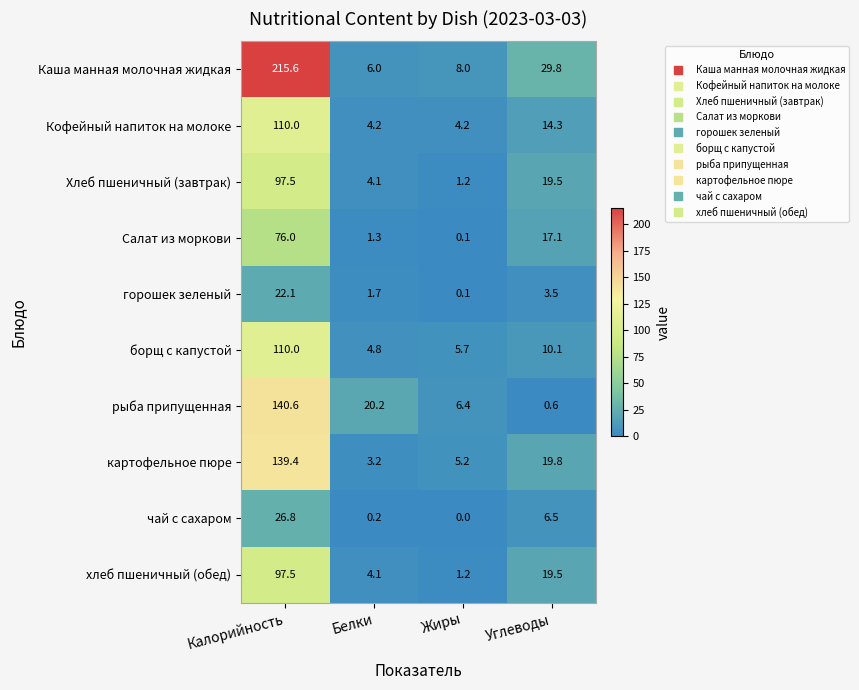

At which category is the sum across all series the highest?

Калорийность